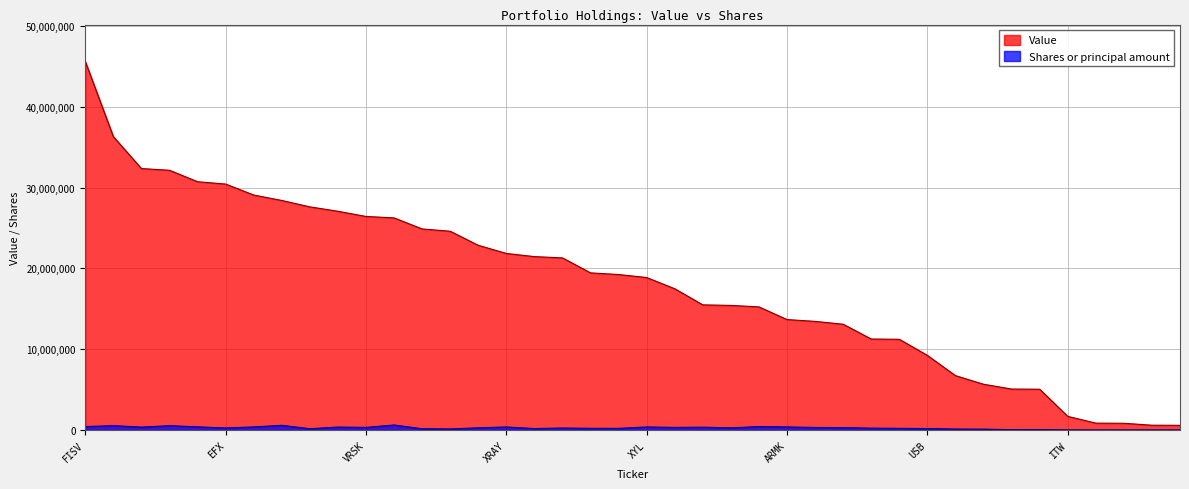

Does the chart have visible grid lines?

Yes